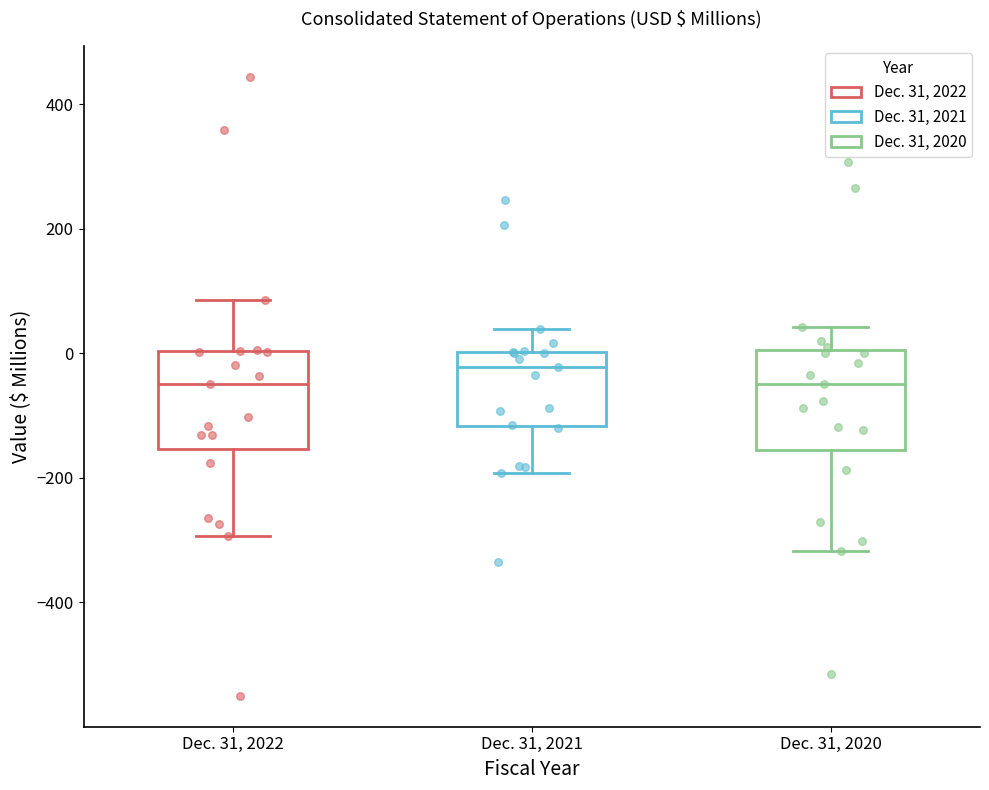

Reading left to right, transcribe this box plot: for each box, give where its median line is, the range the box spans, and where its two whiskers end, as read against the y-axis. The values are not printed on the chart, so give them approximately, as read against the axis.

Dec. 31, 2022: median -40, box -160 to 0, whiskers -300 to 80
Dec. 31, 2021: median -20, box -120 to 0, whiskers -200 to 40
Dec. 31, 2020: median -40, box -160 to 0, whiskers -320 to 40